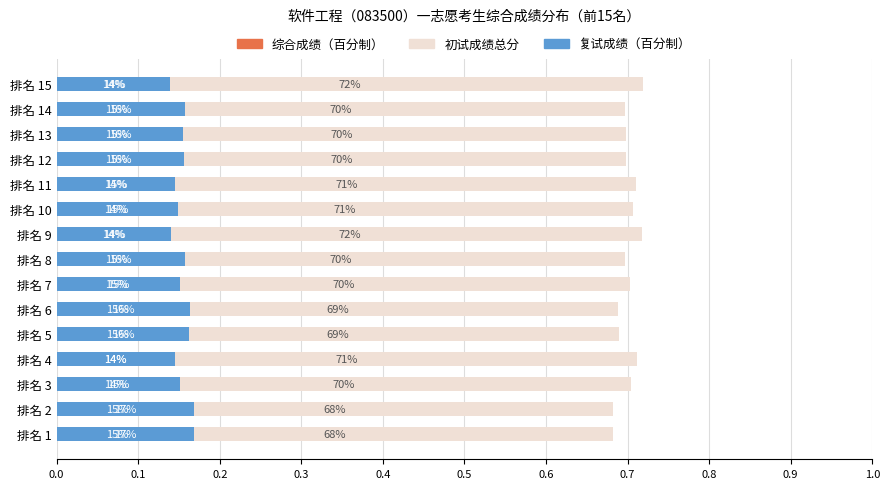

Reading left to right, what are all the values shown in this chart?

综合成绩（百分制）: 0.1	0.1	0.1	0.1	0.1	0.1	0.1	0.1	0.1	0.1	0.1	0.1	0.1	0.1	0.1
初试成绩总分: 0.7	0.7	0.7	0.7	0.7	0.7	0.7	0.7	0.7	0.7	0.7	0.7	0.7	0.7	0.7
复试成绩（百分制）: 0.2	0.2	0.2	0.1	0.2	0.2	0.2	0.2	0.1	0.1	0.1	0.2	0.2	0.2	0.1